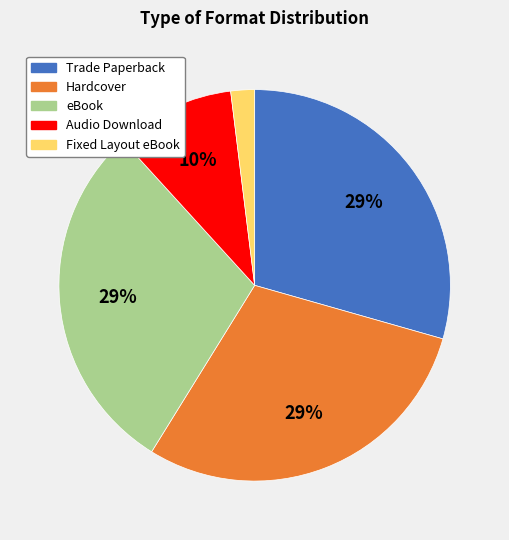

Do Hardcover and Audio Download together represent more than half of the pie?

No